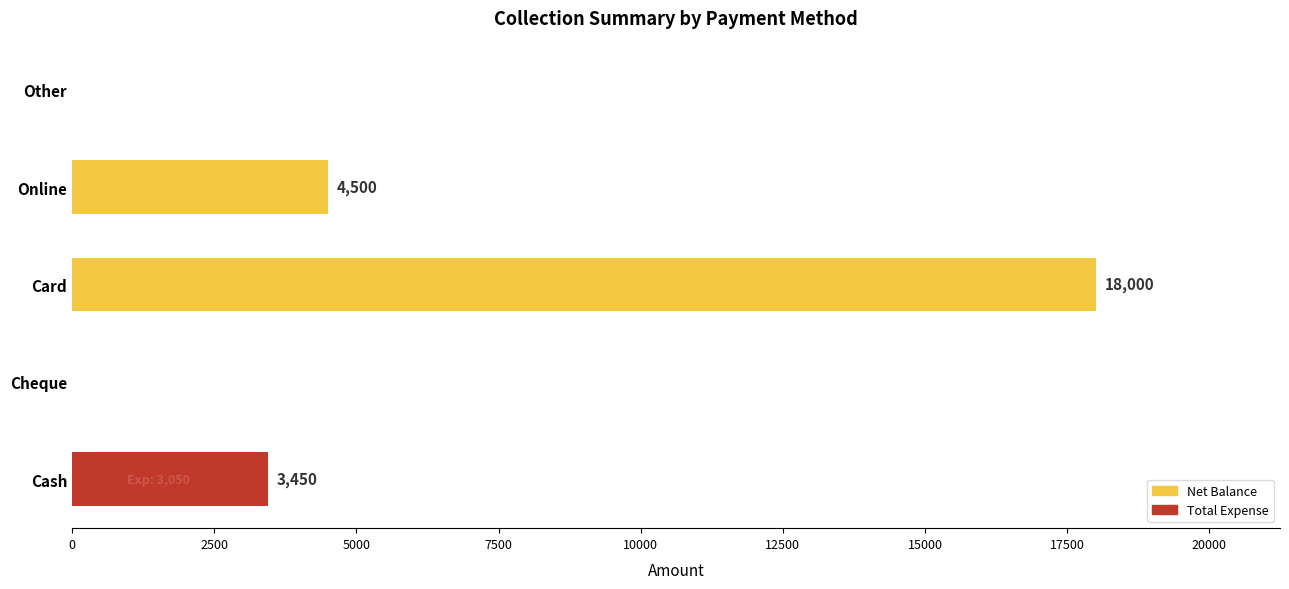

The Net Balance series shows 12133 at Cheque. True or false?

False